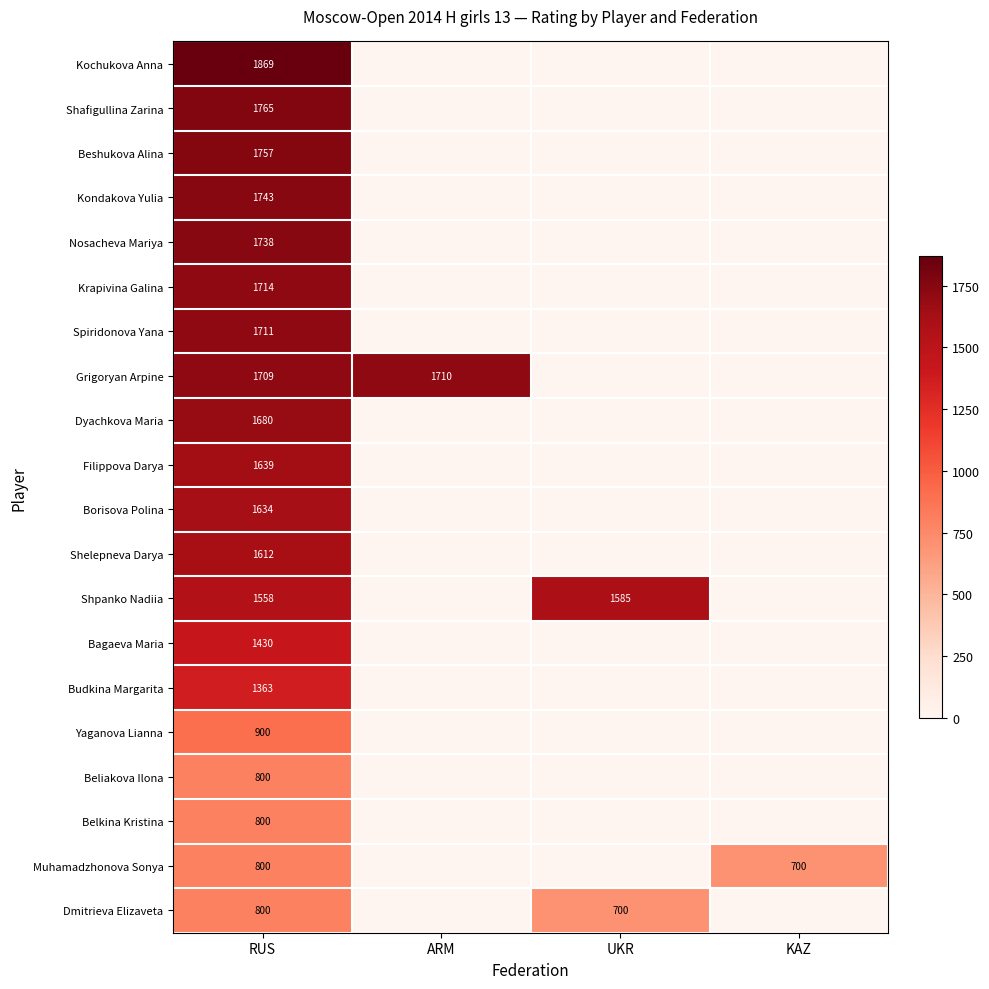

What is the total value across all series at RUS?

29022